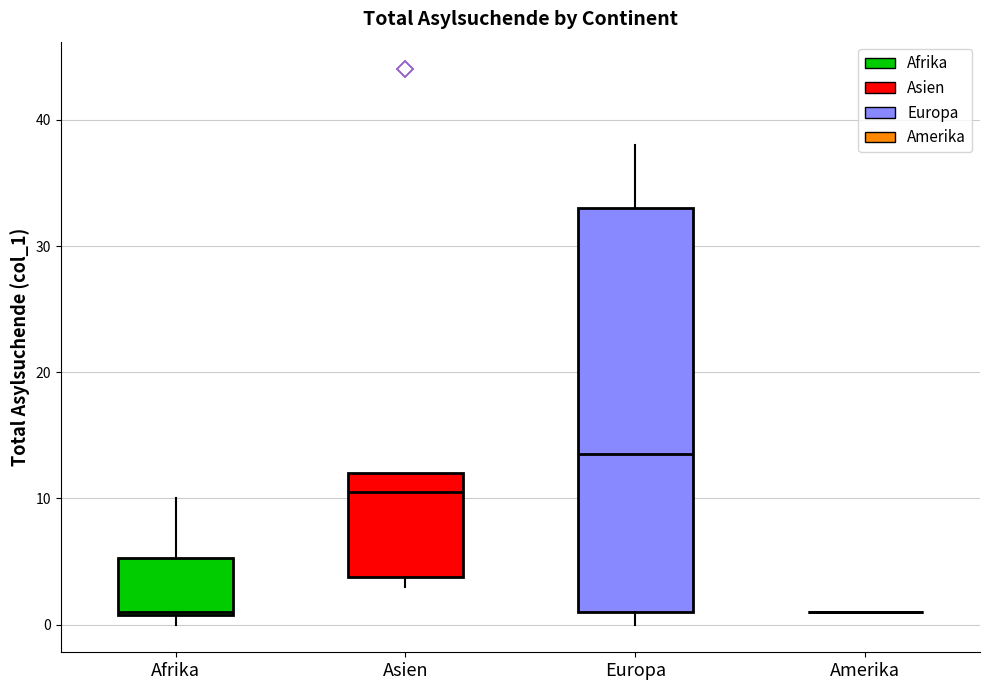

Reading left to right, transcribe this box plot: for each box, give where its median line is, the range the box spans, and where its two whiskers end, as read against the y-axis. The values are not printed on the chart, so give them approximately, as read against the axis.

Afrika: median 1, box 1 to 5, whiskers 0 to 10
Asien: median 11, box 4 to 12, whiskers 3 to 12
Europa: median 14, box 1 to 33, whiskers 0 to 38
Amerika: box collapsed to a line at 1, whiskers 1 to 1